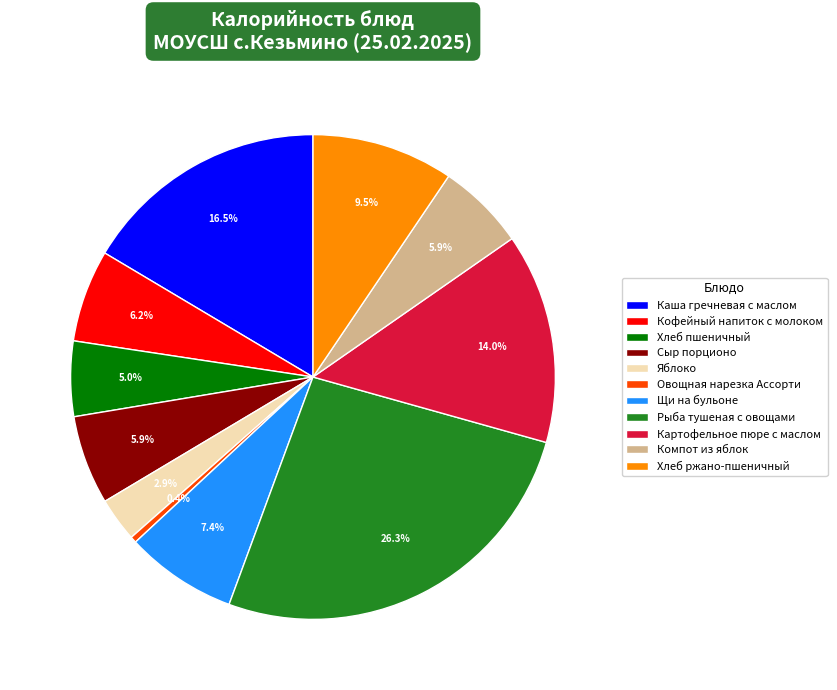

The Сыр порционо slice represents 6% of the pie. True or false?

True